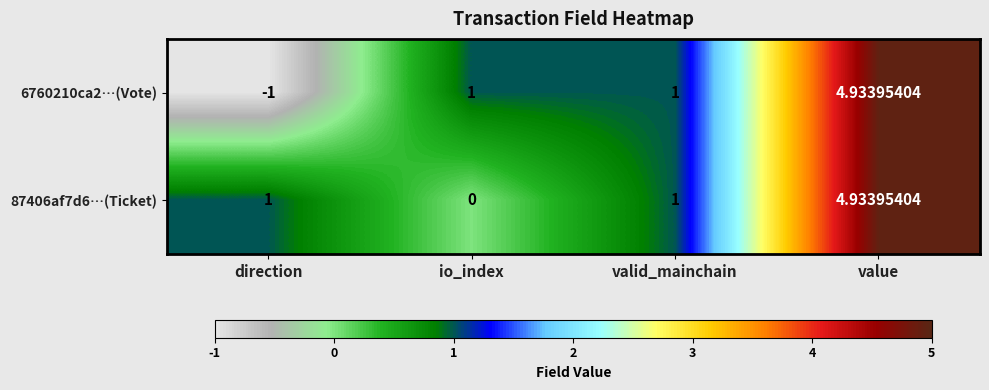

Which category has the lowest value in the 6760210ca2…(Vote) series?

direction